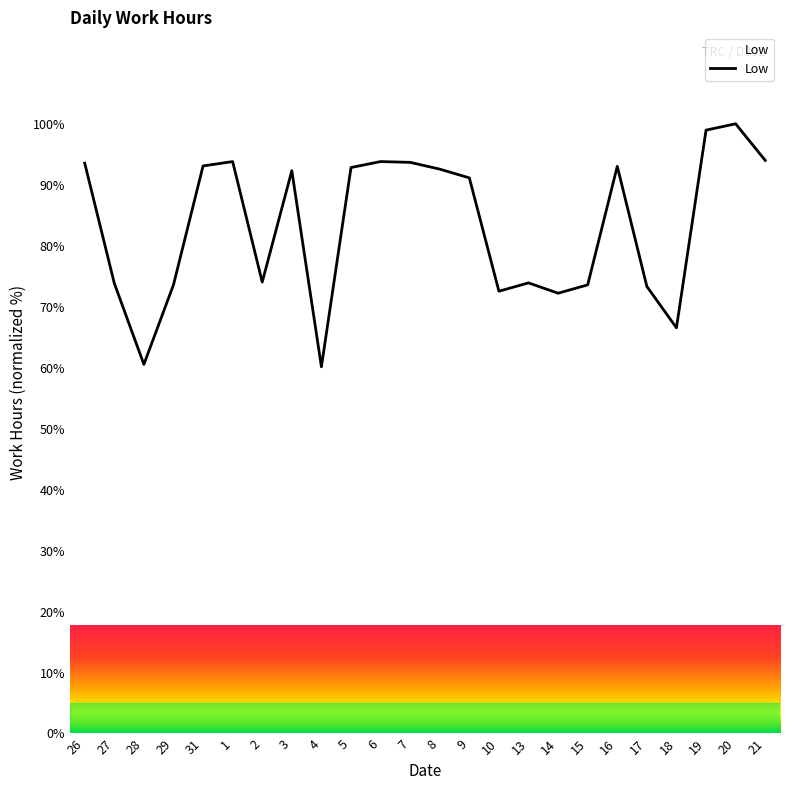

What is the difference between the values at 27 and 26?

19.7